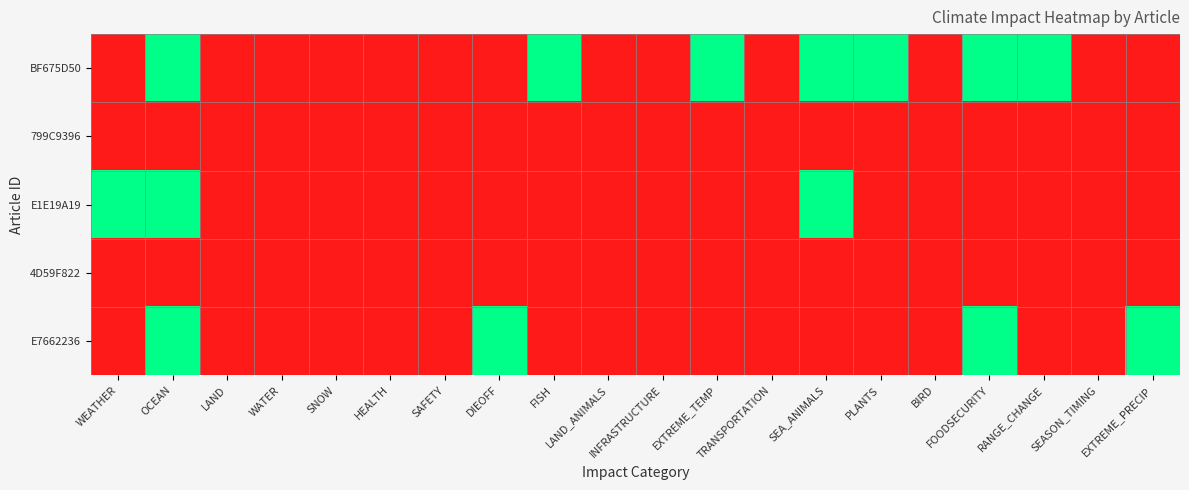

At SAFETY, list the series in order from largest to smallest.

BF675D50, 799C9396, E1E19A19, 4D59F822, E7662236